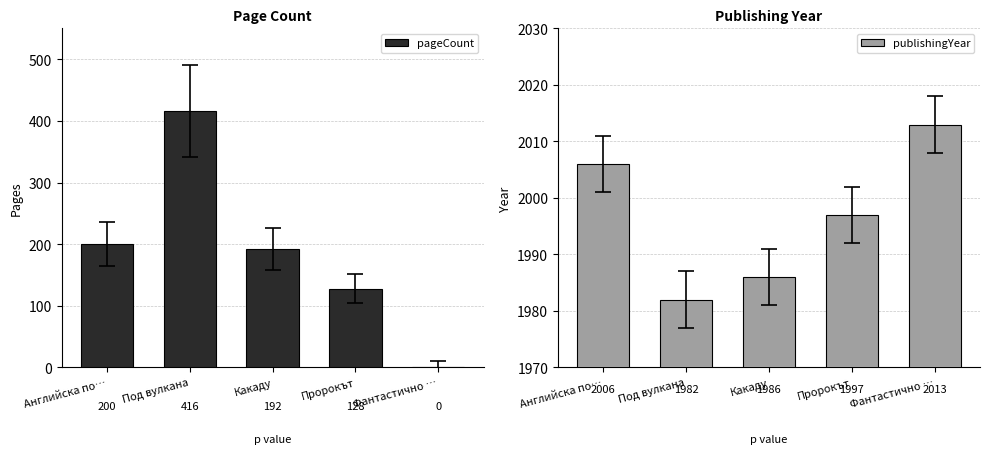

How many bars are there in total?

10